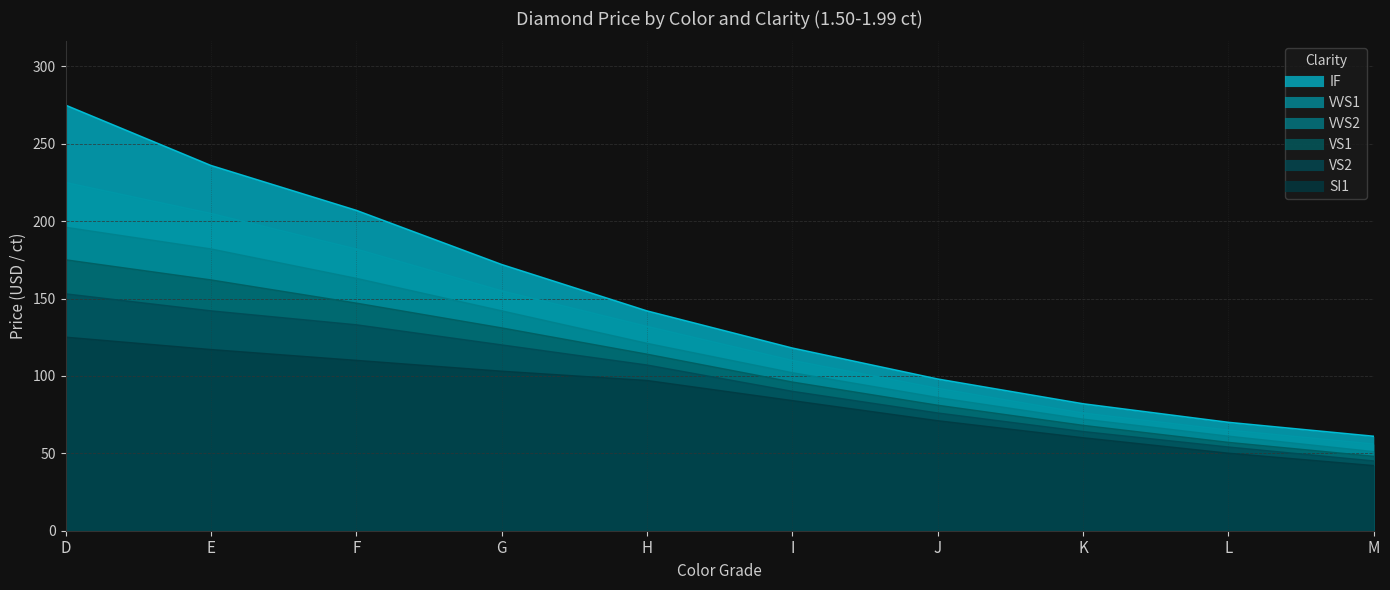

What is the sum of all IF values?

1461